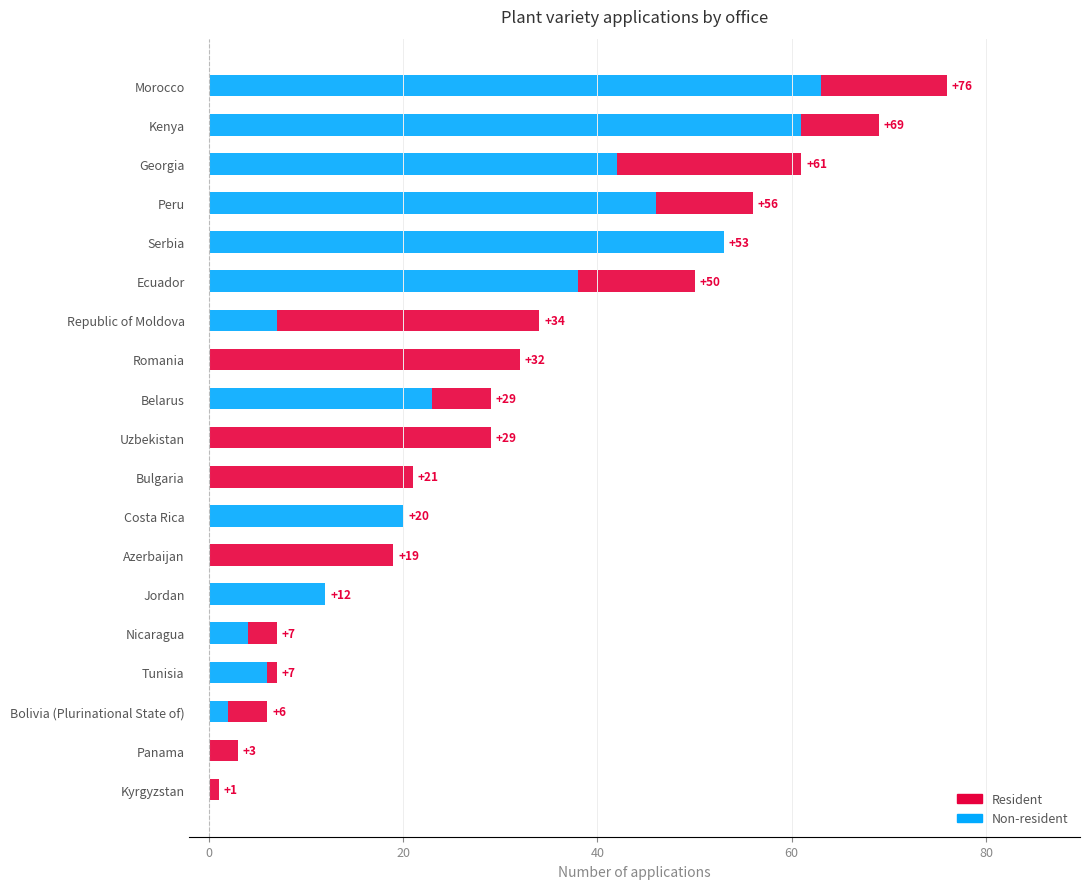

What is the maximum value for Non-resident?

63